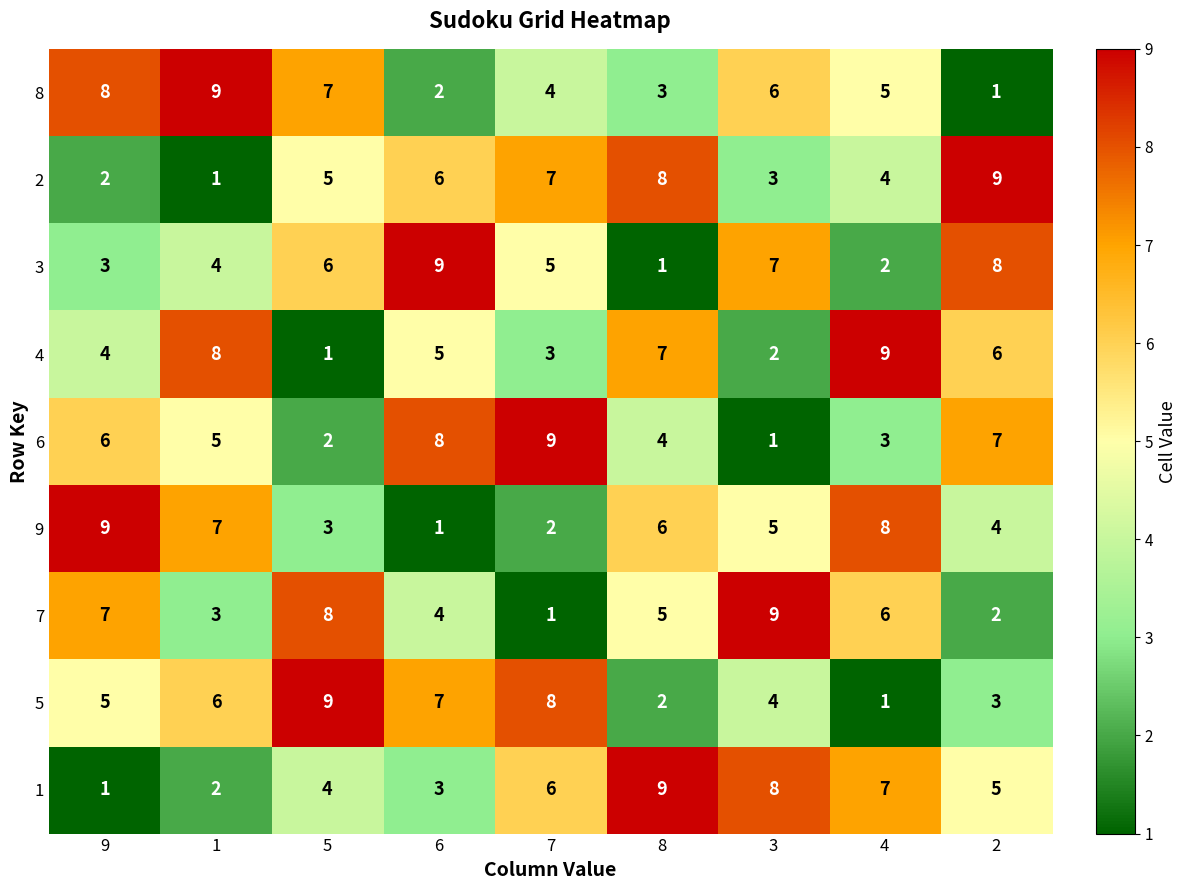

What is the smallest value displayed?

1